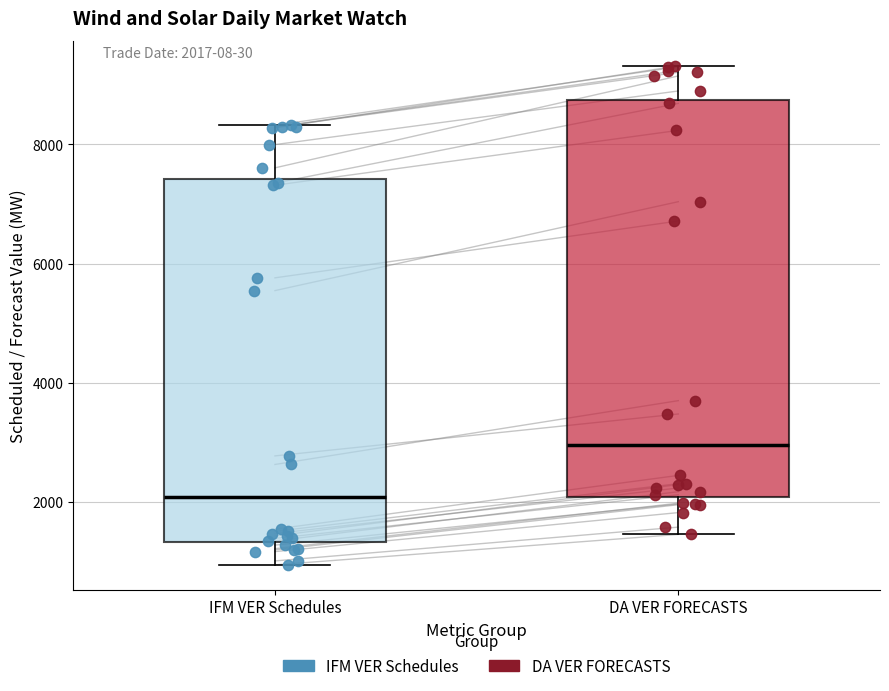

Reading left to right, transcribe this box plot: for each box, give where its median line is, the range the box spans, and where its two whiskers end, as read against the y-axis. The values are not printed on the chart, so give them approximately, as read against the axis.

IFM VER Schedules: median 2000, box 1400 to 7400, whiskers 1000 to 8400
DA VER FORECASTS: median 3000, box 2000 to 8800, whiskers 1400 to 9400